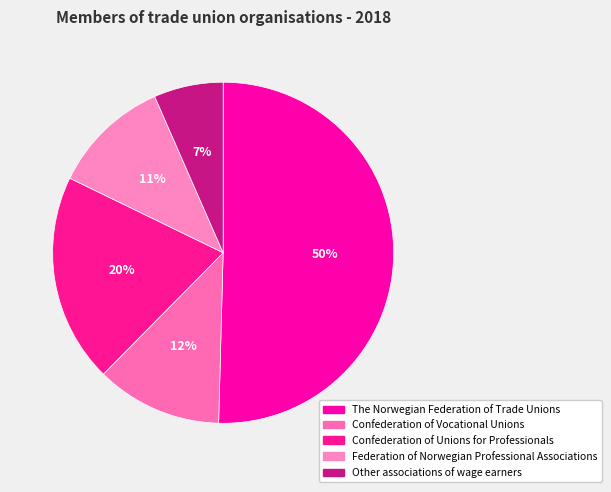

Approximately how many times larger is the value at Other associations of wage earners compared to Confederation of Unions for Professionals?

0.3